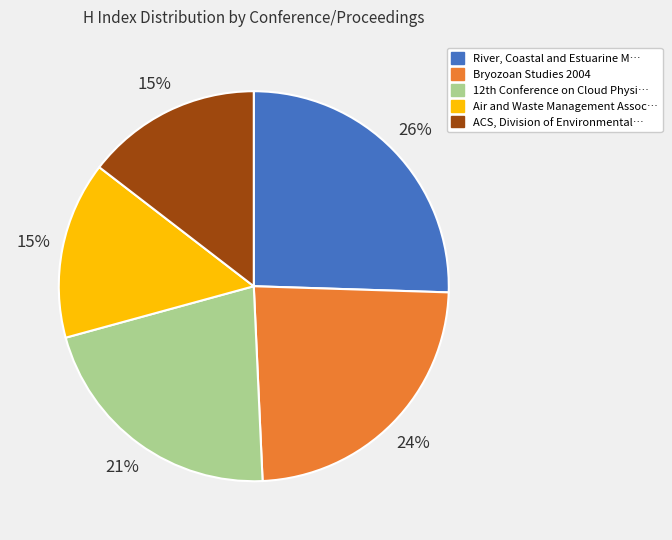

Which category has the biggest portion of the pie?

River, Coastal and Estuarine M…